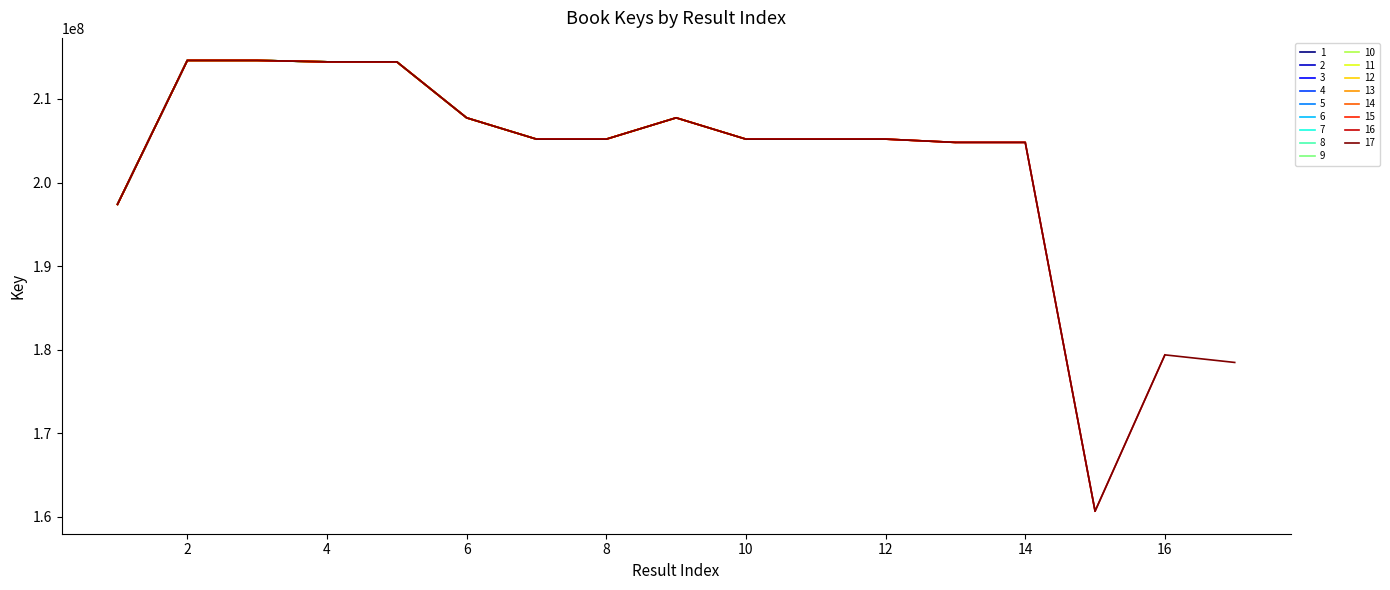

What is the minimum value for 3?

197387175